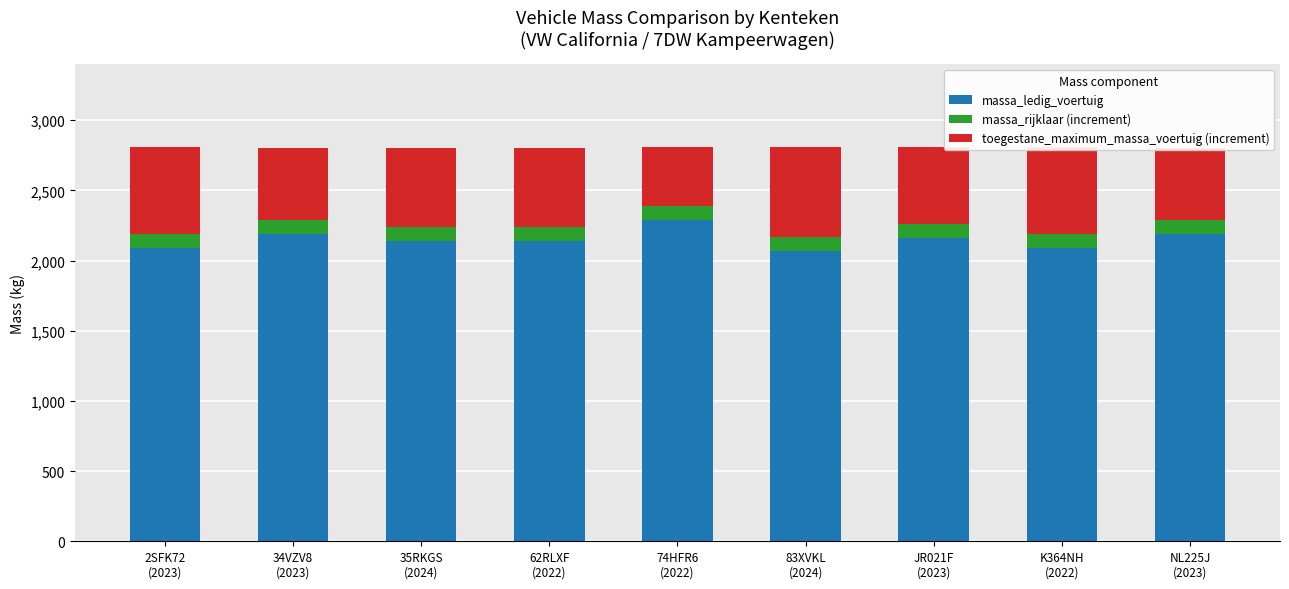

What is the highest value of the massa_ledig_voertuig series?

2290